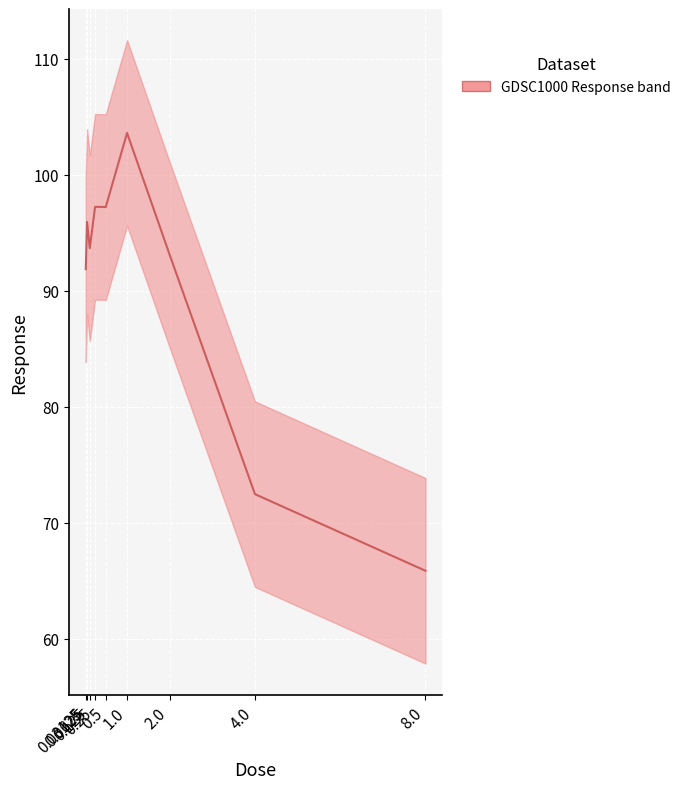

What is the difference between the maximum and minimum values?

37.8